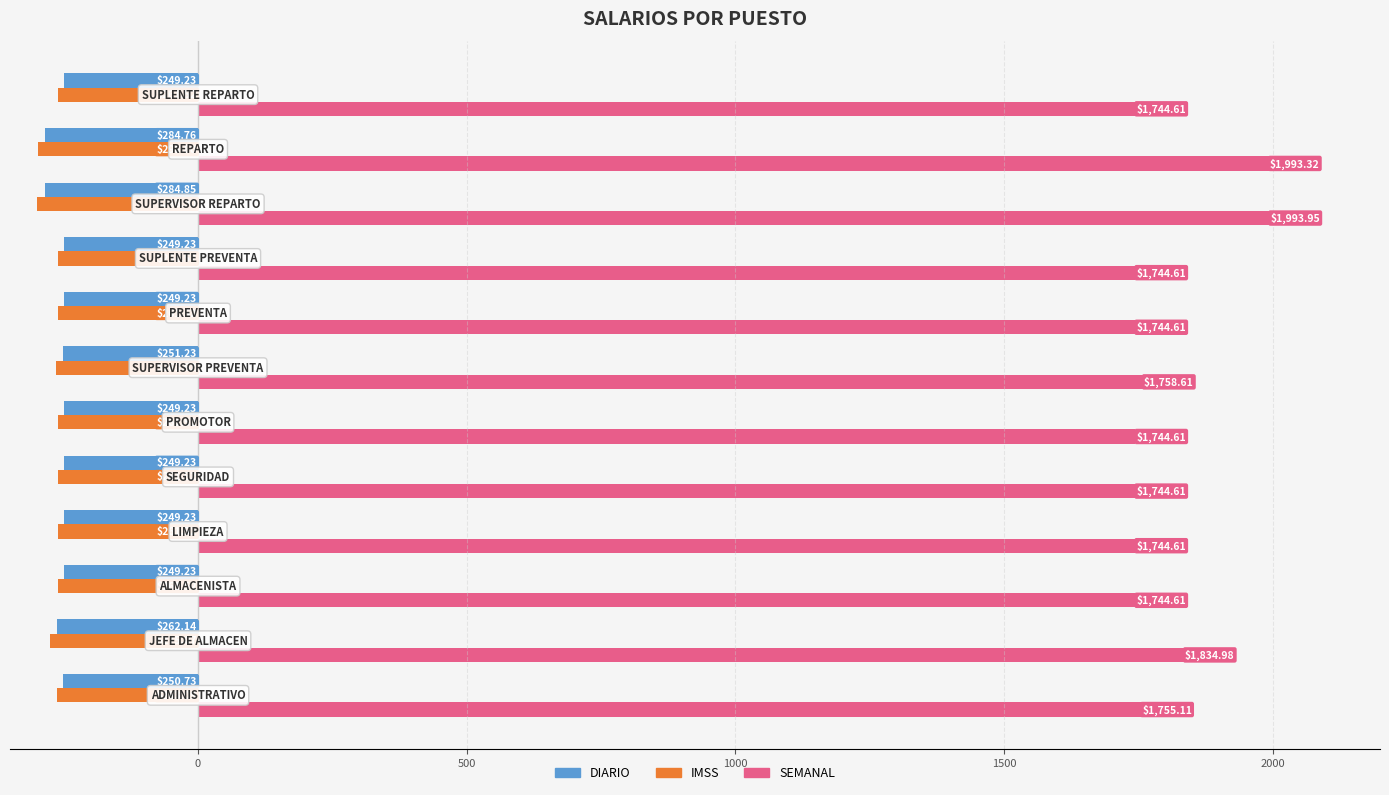

What is the value of the DIARIO bar at the 2nd from the left?

-262.1